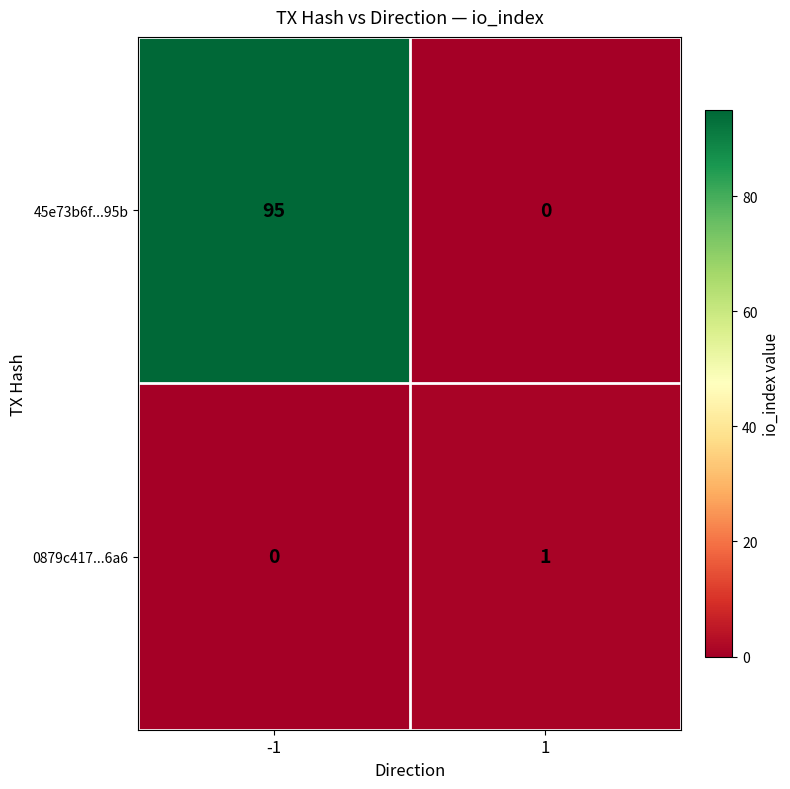

The 0879c417...6a6 series shows 1 at -1. True or false?

False